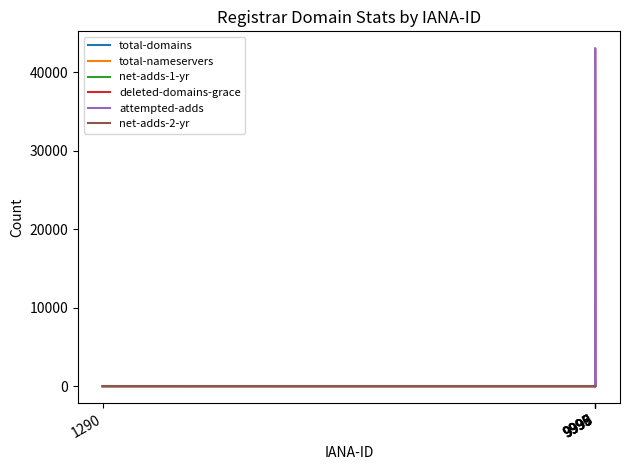

Count the net-adds-1-yr values in the range 0 to 1.

5